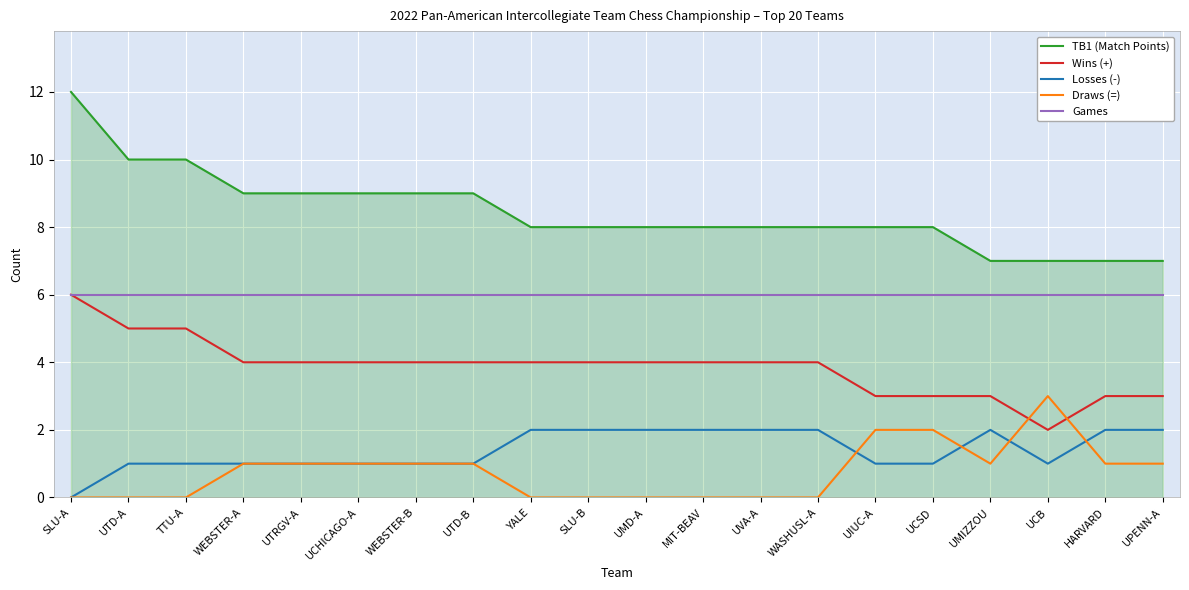

What is the minimum value for Games?

6